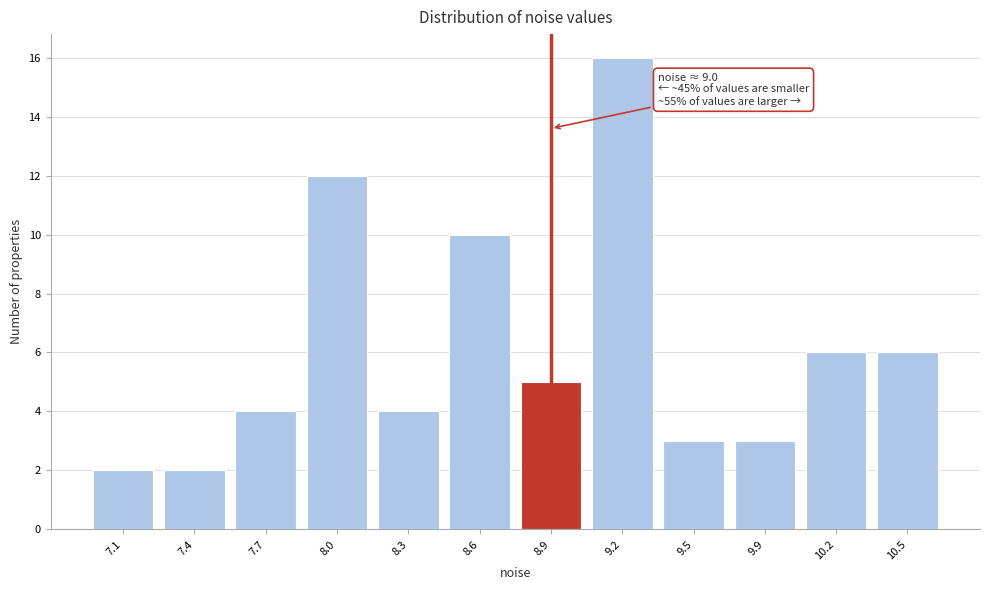

Reading left to right, list all the values displayed in this chart.

7.1=2	7.4=2	7.7=4	8.0=12	8.3=4	8.6=10	8.9=5	9.2=16	9.5=3	9.9=3	10.2=6	10.5=6